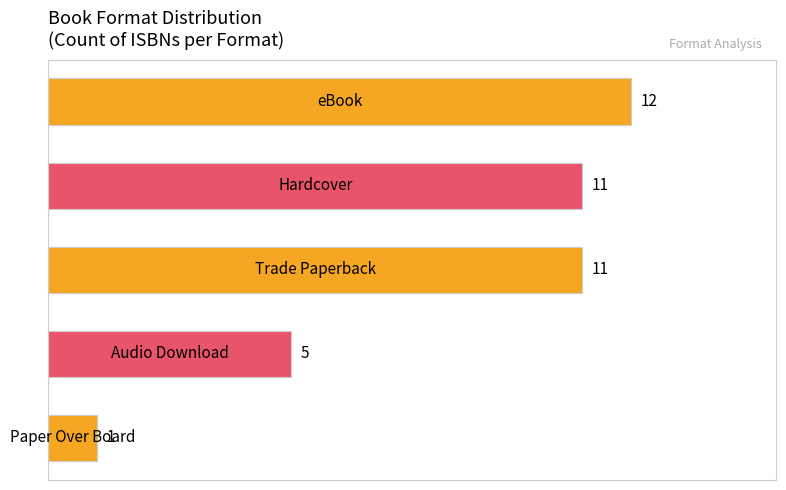

How many bars are there in total?

5